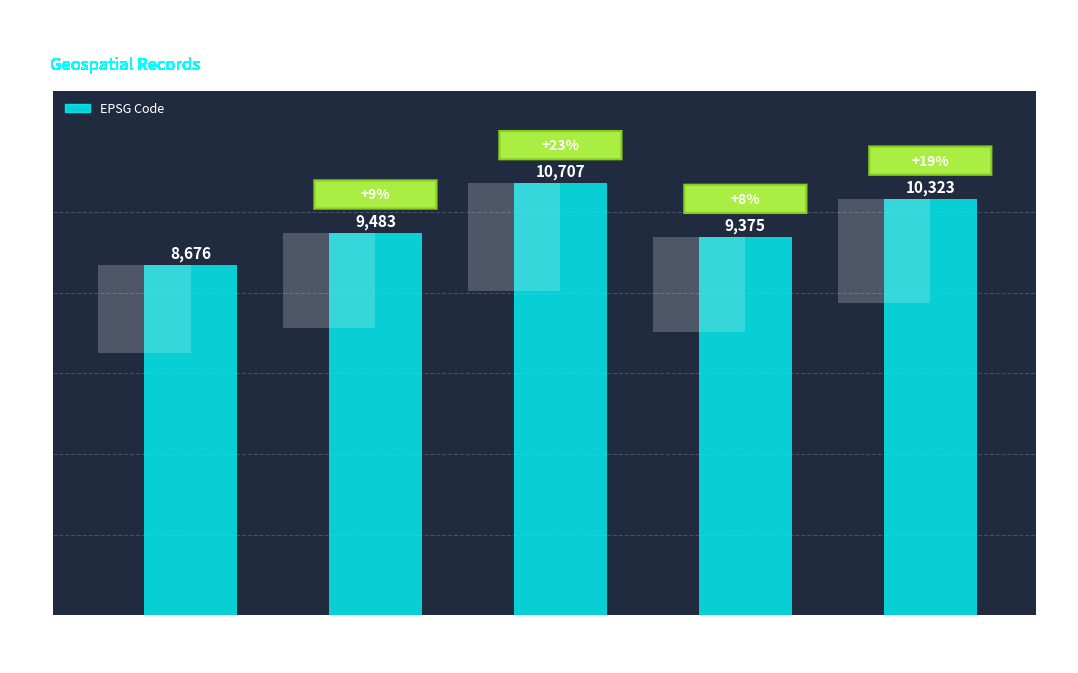

How many distinct data groups are displayed?

1